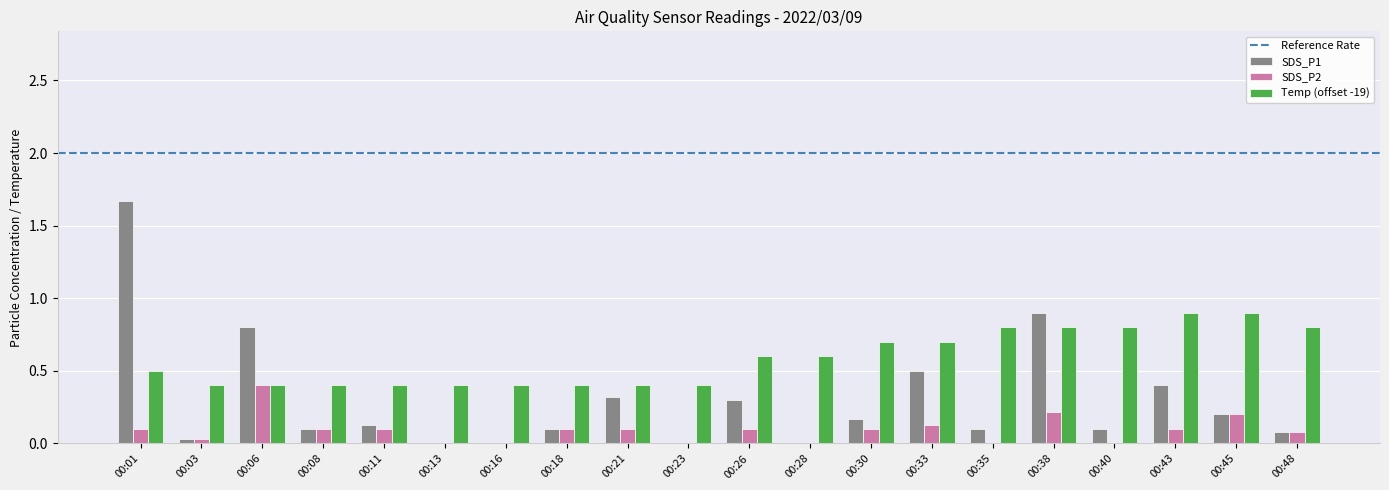

True or false: Temp (offset -19) has a value of 0.1 at 00:13.

False